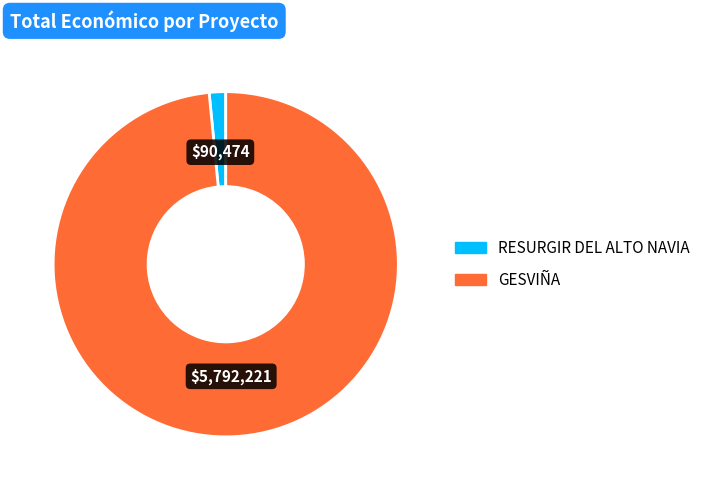

Which category accounts for the majority?

GESVIÑA